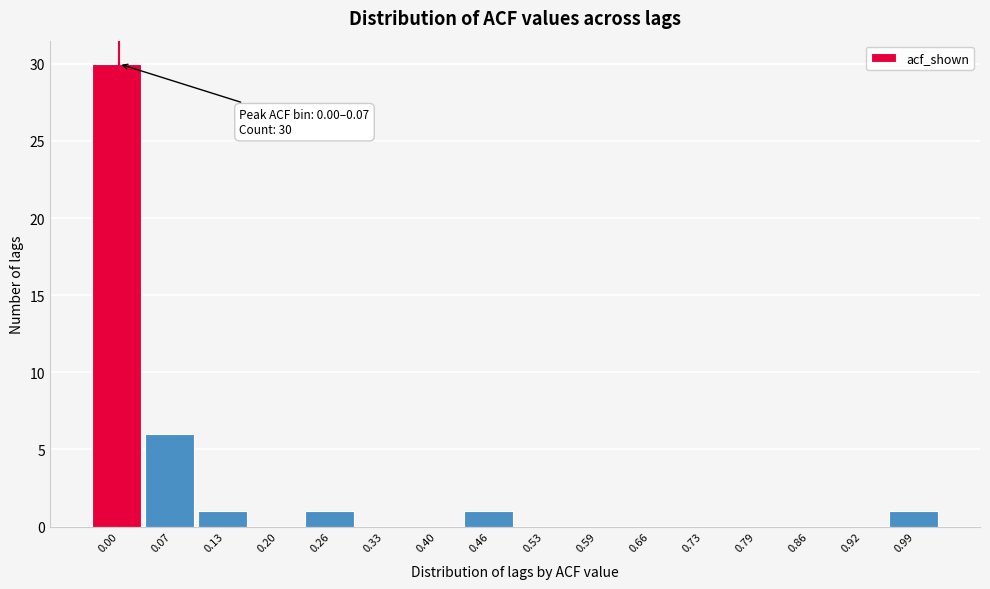

Reading left to right, list all the values displayed in this chart.

0.00=30	0.07=6	0.13=1	0.20=0	0.26=1	0.33=0	0.40=0	0.46=1	0.53=0	0.59=0	0.66=0	0.73=0	0.79=0	0.86=0	0.92=0	0.99=1